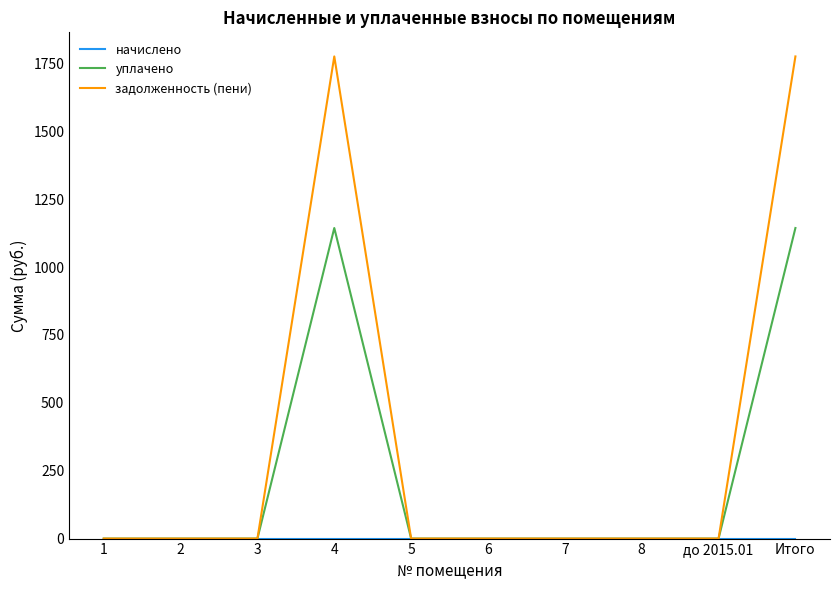

Which series has the largest total across all categories?

задолженность (пени)